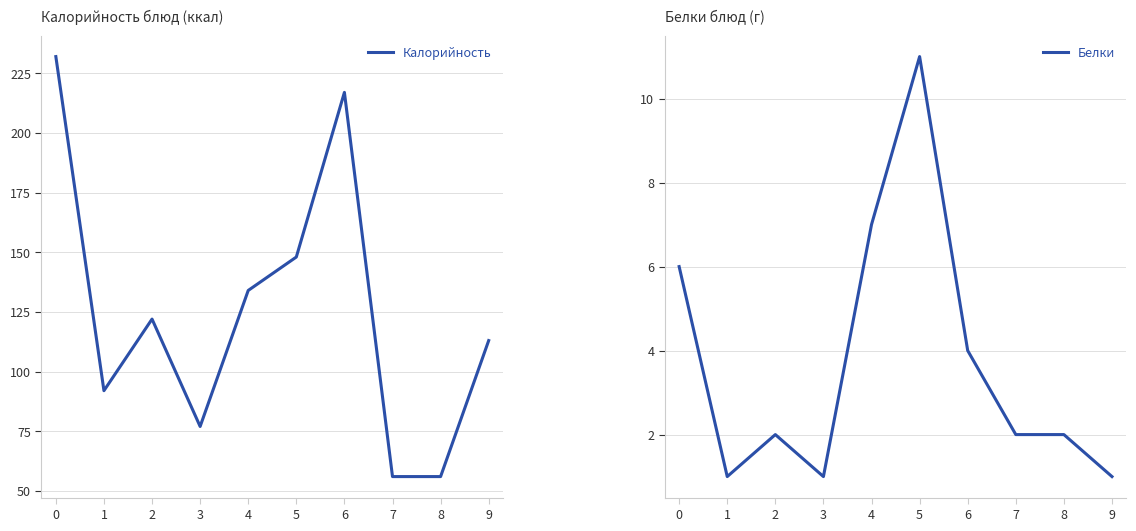

Is this an area chart (filled region under the line)?

No